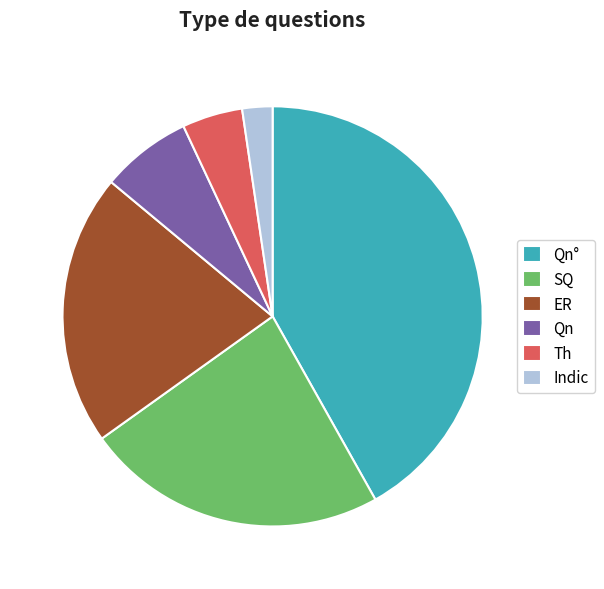

Which category has the smallest portion of the pie?

Indic